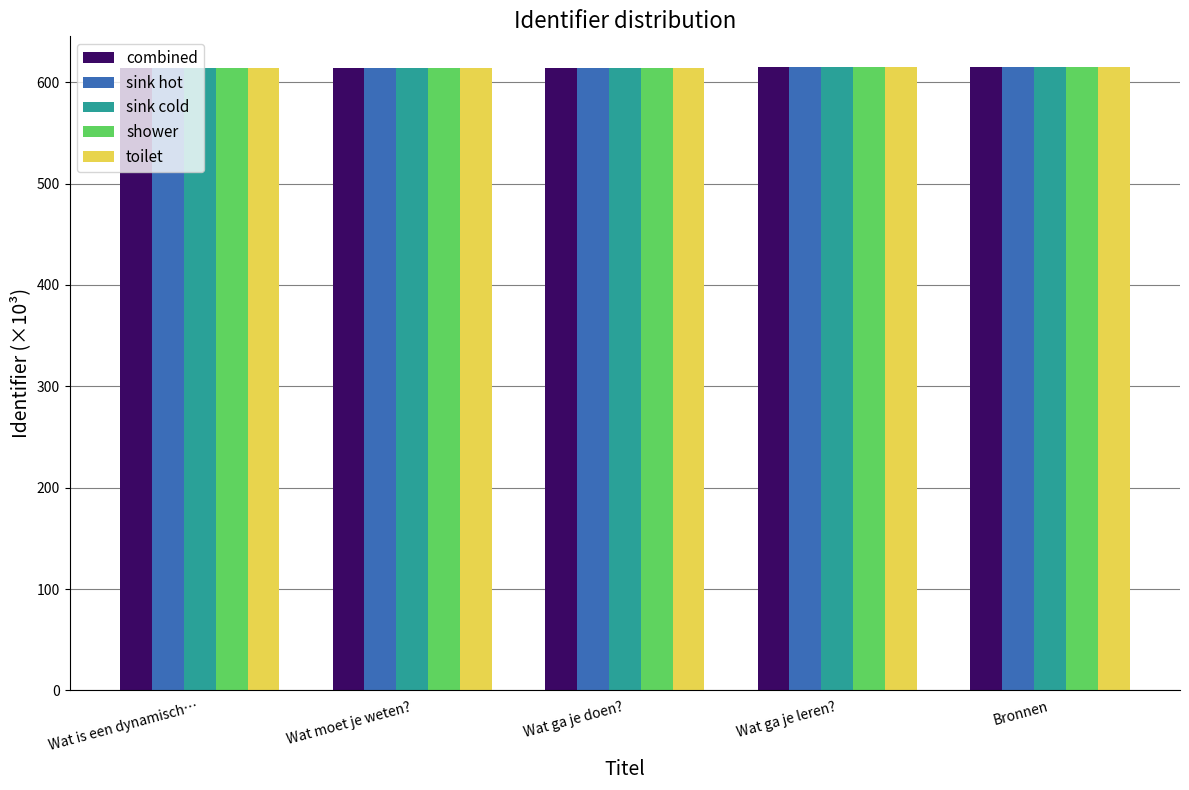

What is the total value across all series at Wat is een dynamisch…?

3071.5